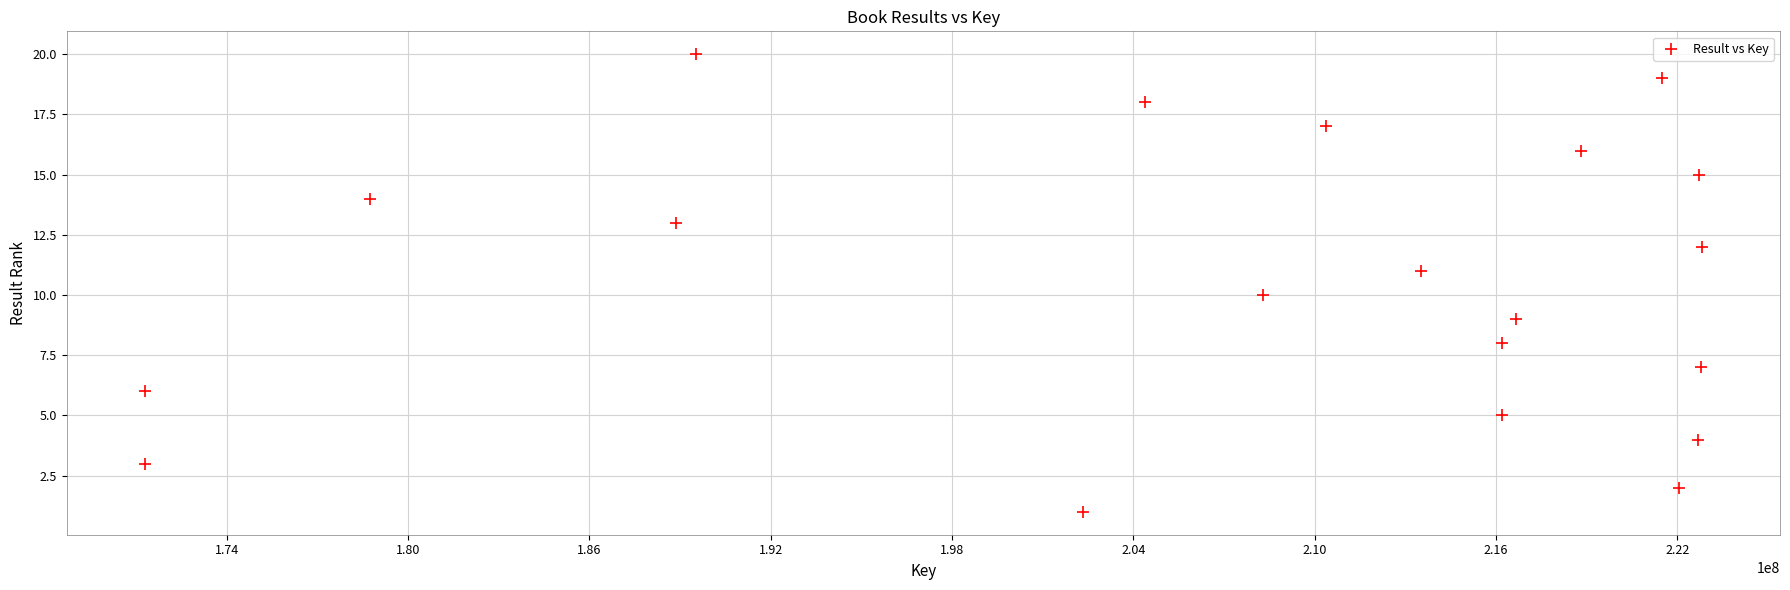

What is the range of X values (max minus min)?

51537821